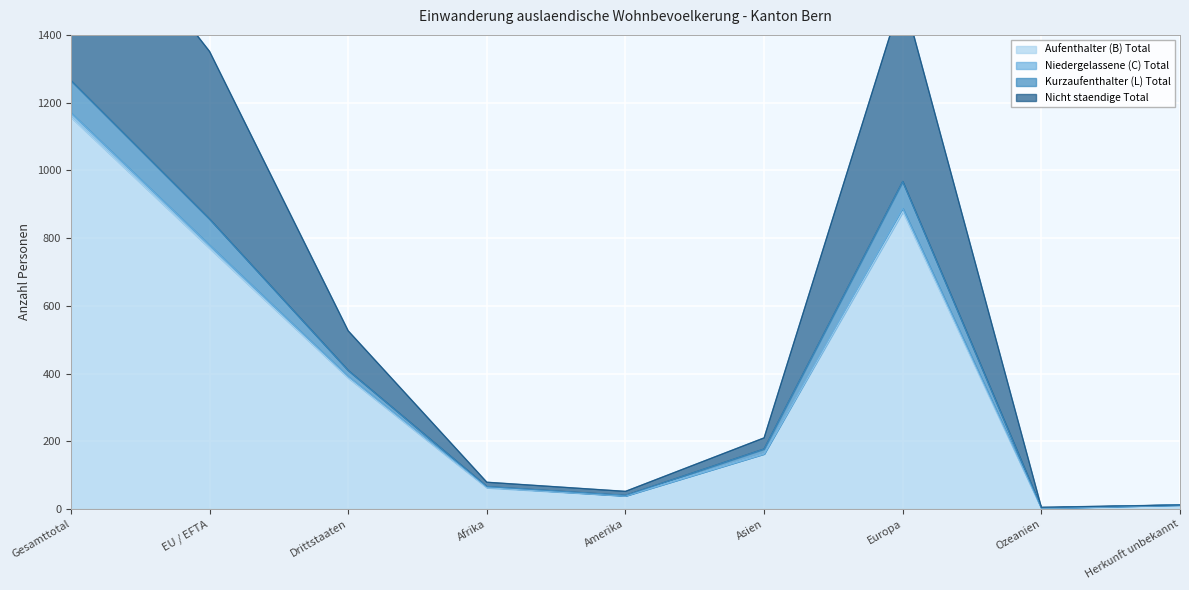

True or false: Aufenthalter (B) Total and Niedergelassene (C) Total cross at least once.

False